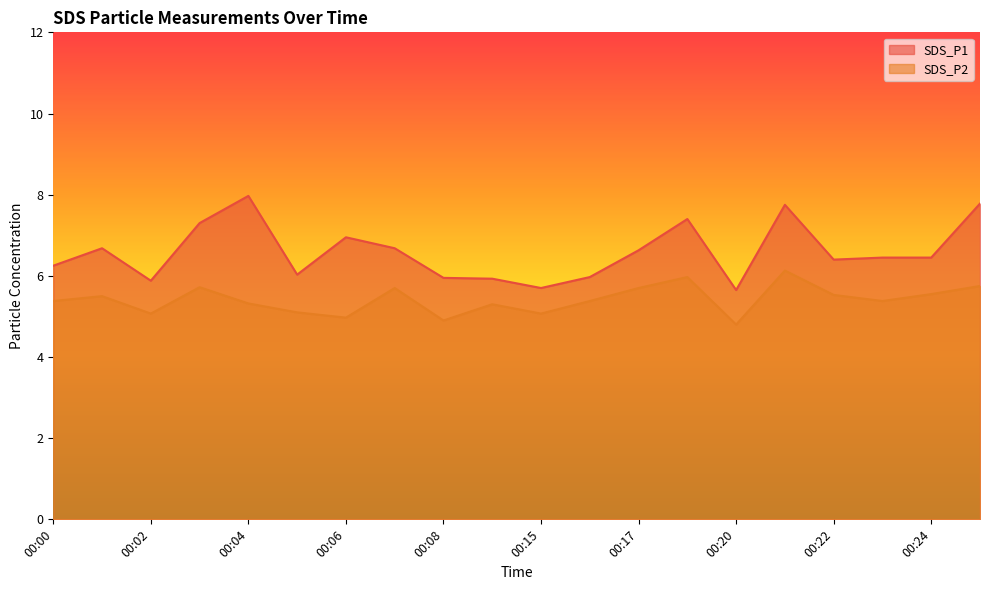

True or false: SDS_P1 and SDS_P2 cross at least once.

False